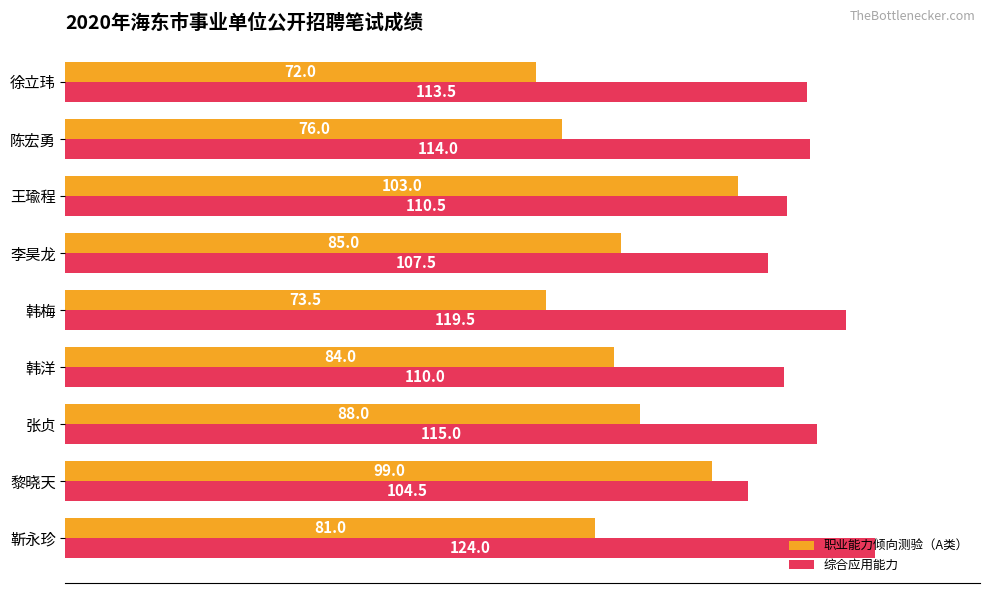

At how many categories does at least one series exceed 81?

9